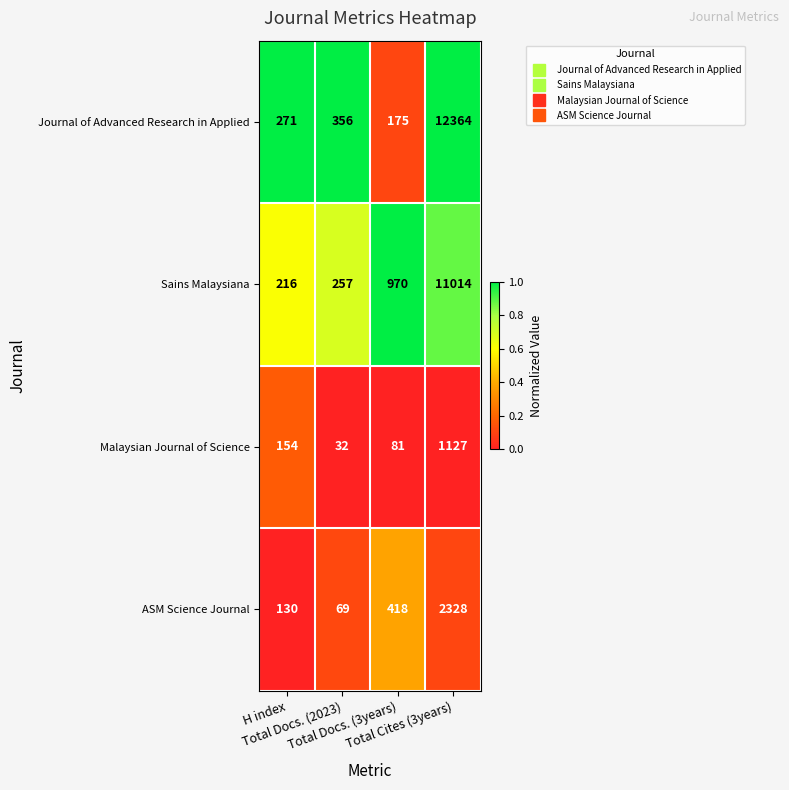

At which category does the chart reach its minimum across all series?

Total Docs. (2023)